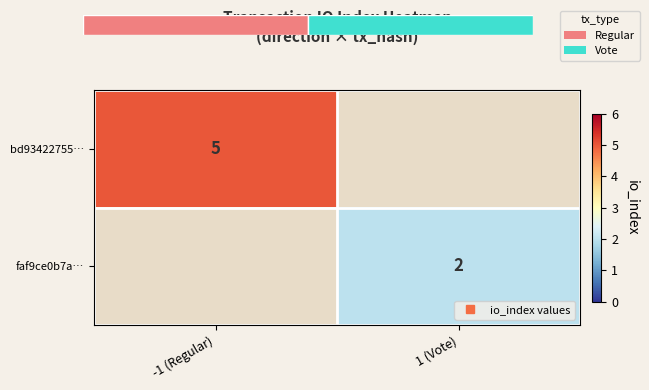

The value of faf9ce0b7a… at 1 (Vote) is 2.0. True or false?

True